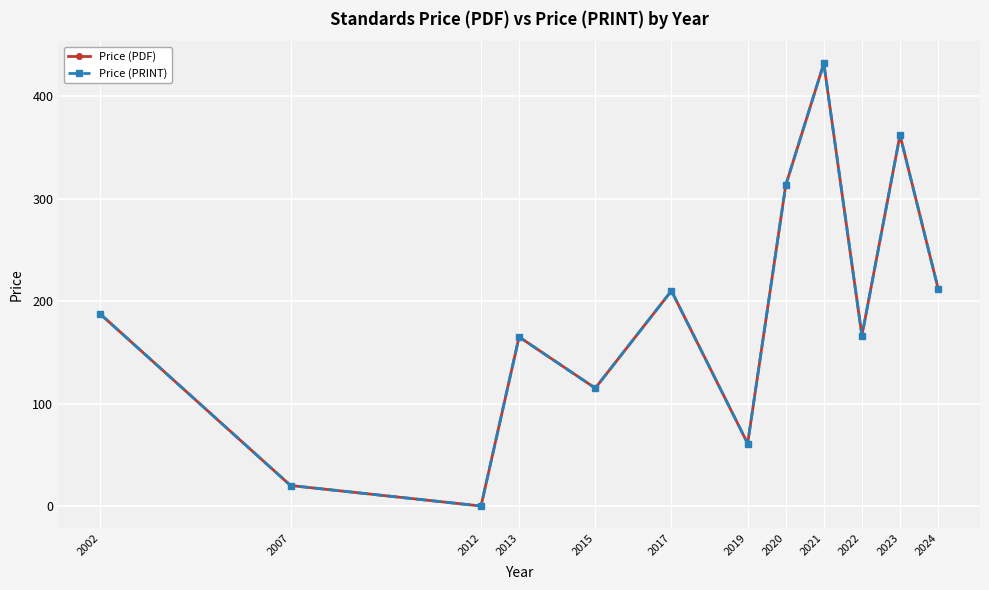

True or false: Price (PRINT) and Price (PDF) cross at least once.

False